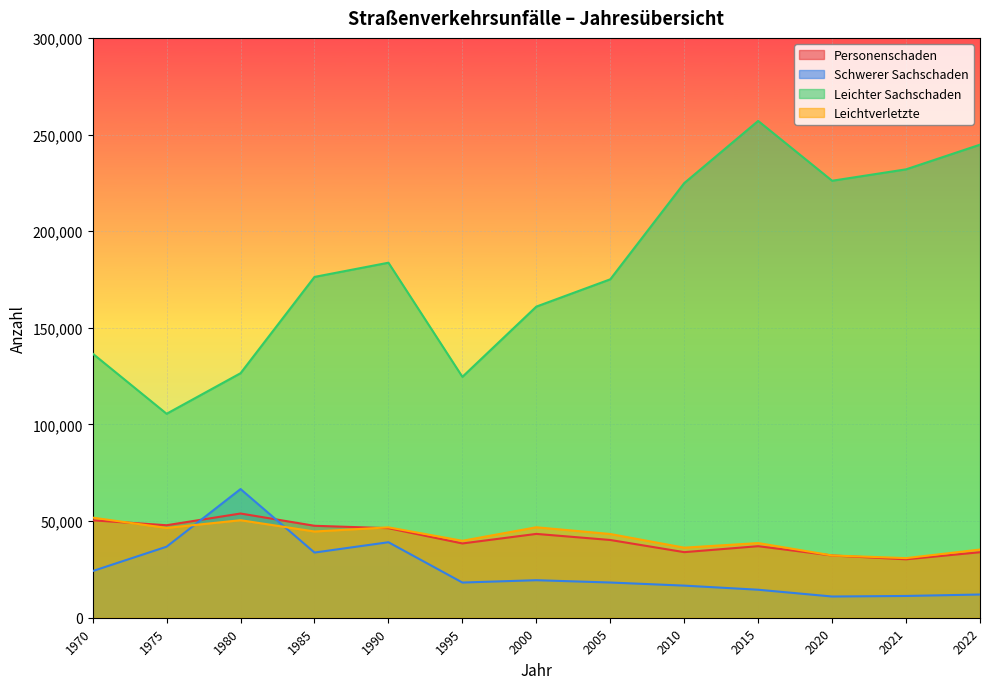

How many series are shown in this chart?

4